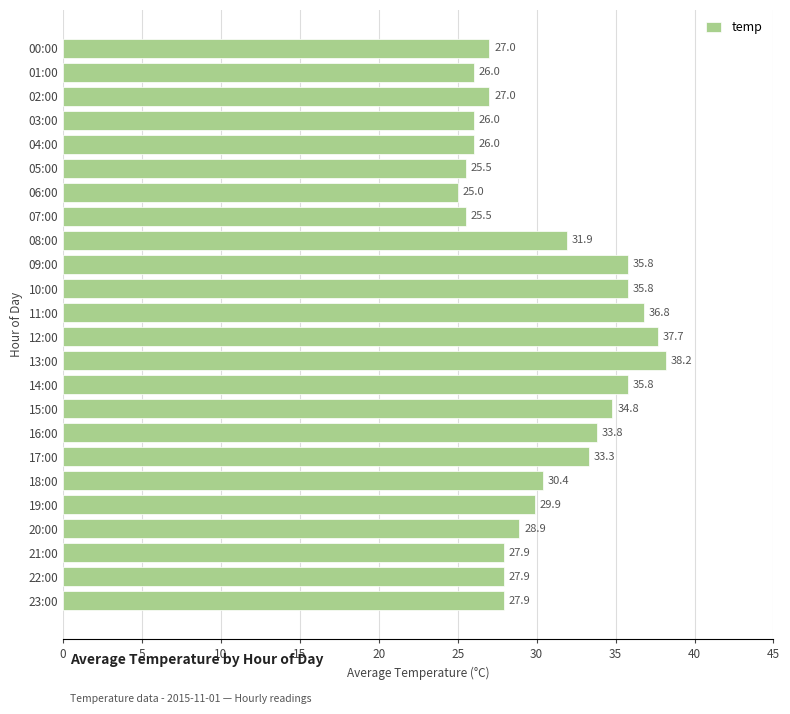

How many data points are less than 29?

12